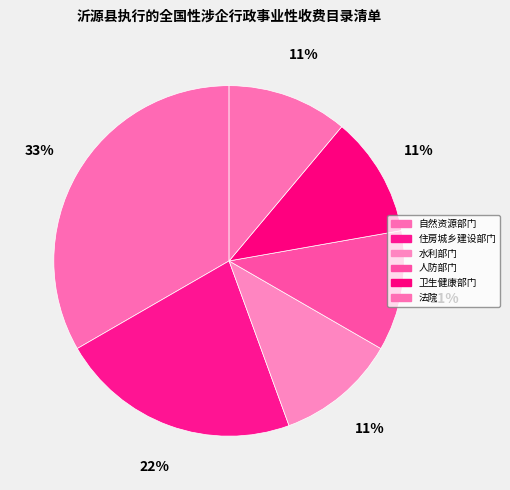

Count the number of slices in the pie.

6